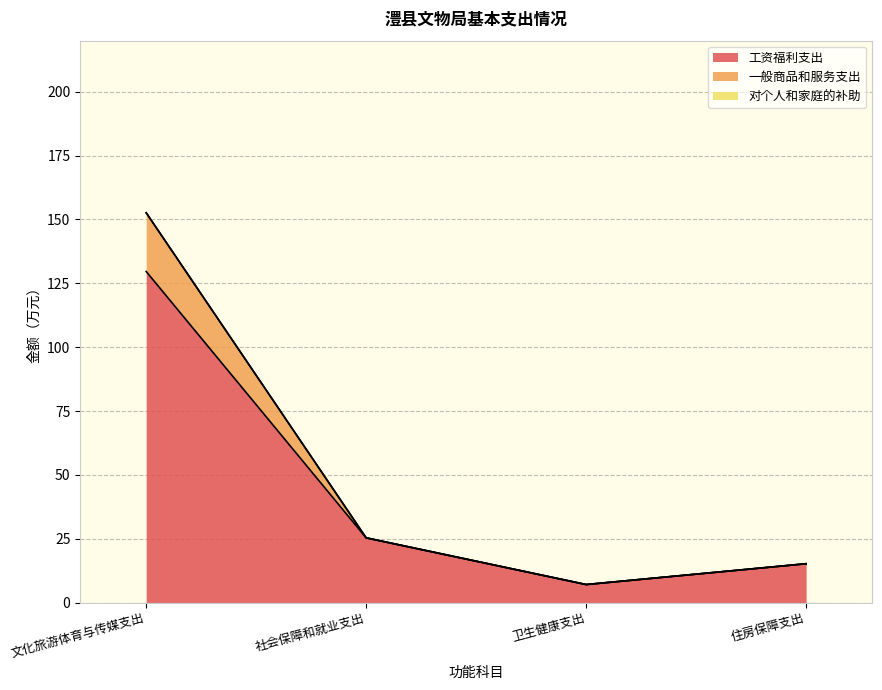

List the labels in order of 工资福利支出 value, smallest first.

卫生健康支出, 住房保障支出, 社会保障和就业支出, 文化旅游体育与传媒支出